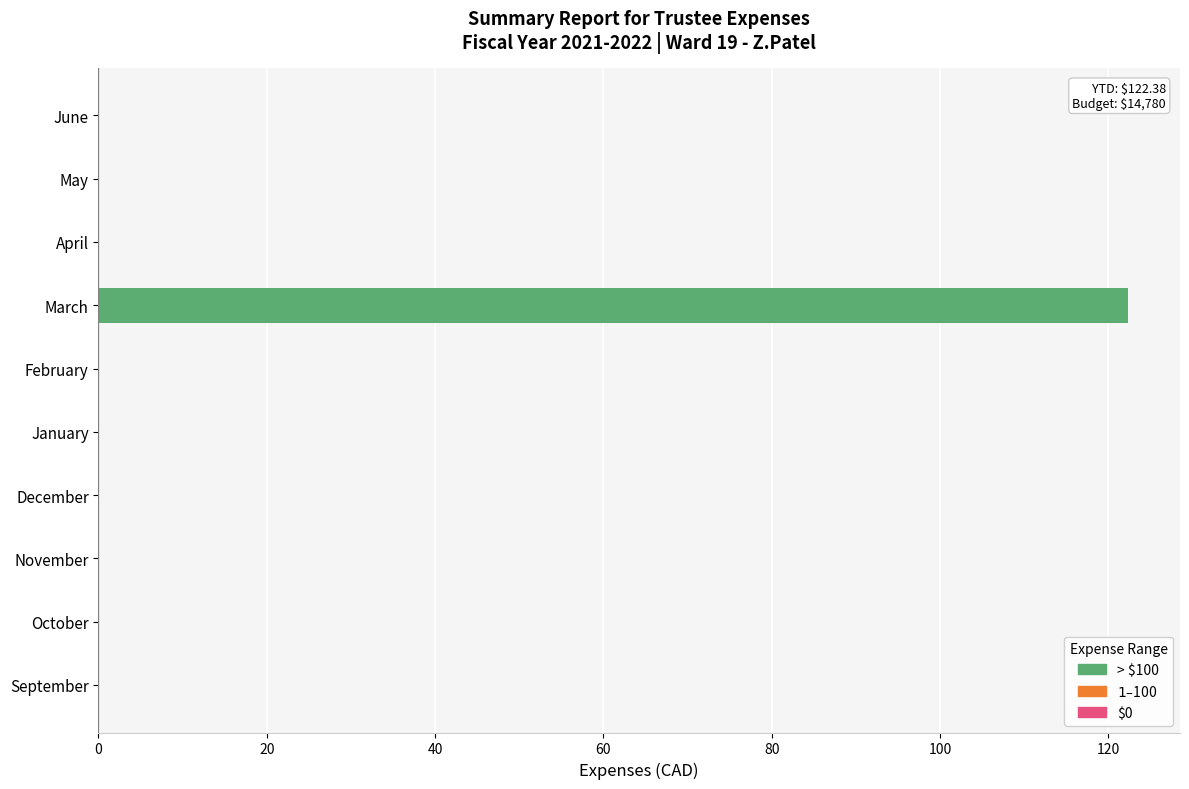

What is the maximum value shown in the chart?

122.4